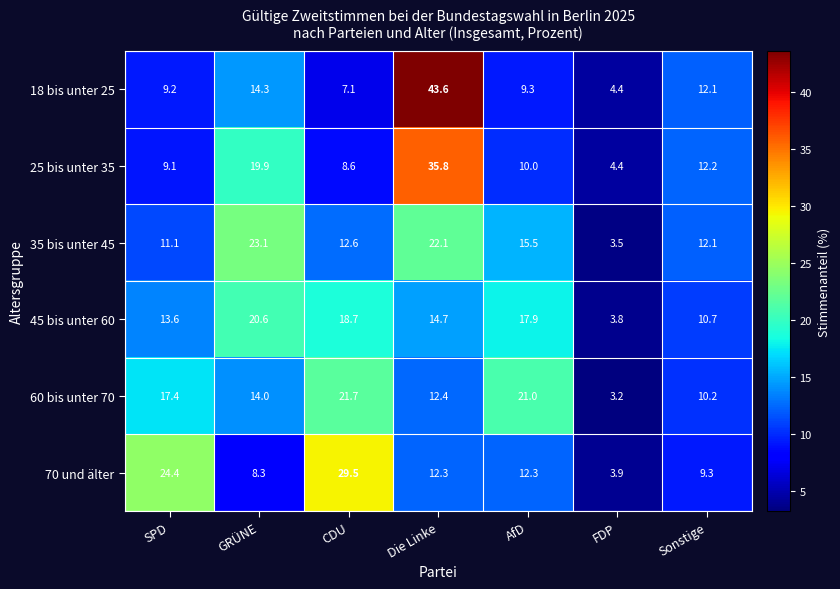

The value of 25 bis unter 35 at Die Linke is 35.8. True or false?

True